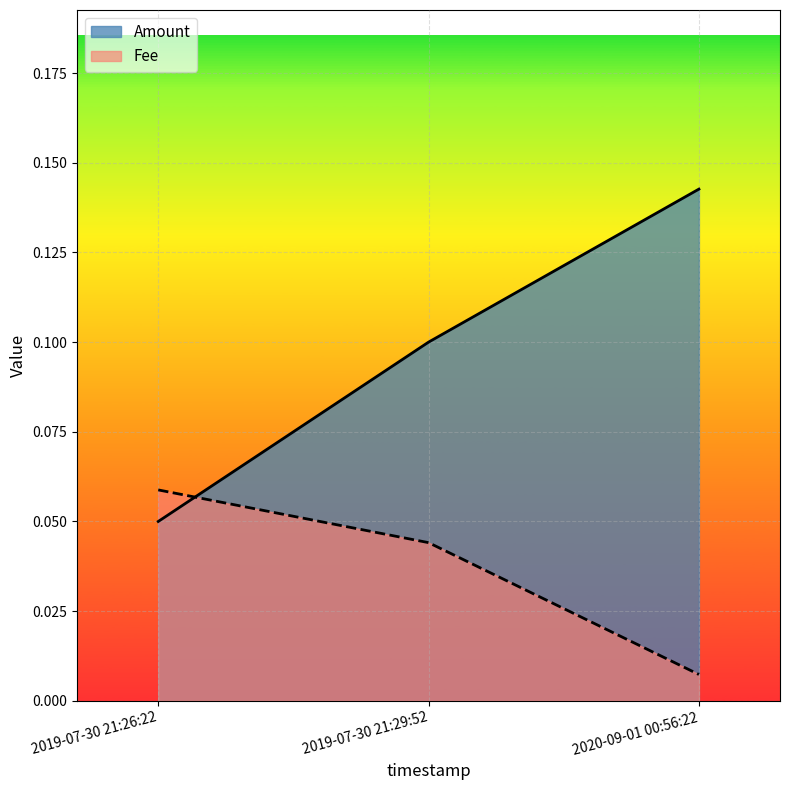

Reading right to left, list all the values displayed in this chart.

0.1	0.1	0.1